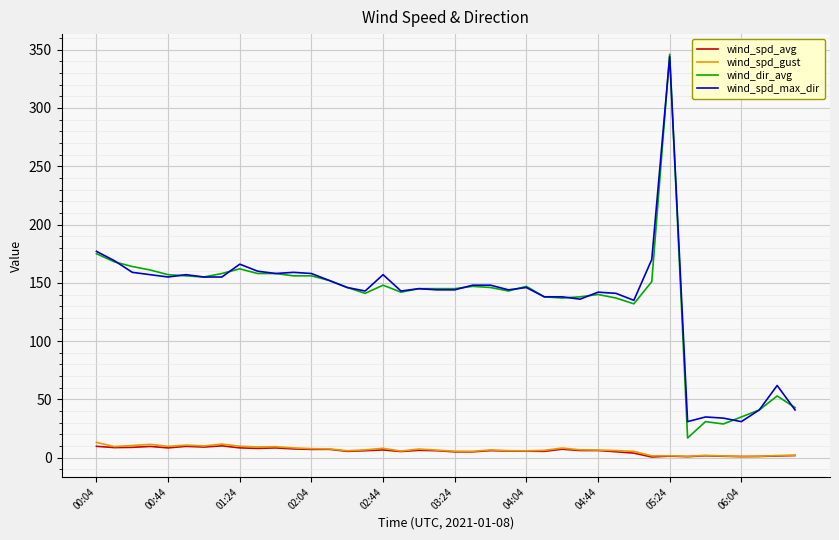

True or false: wind_dir_avg and wind_spd_avg cross at least once.

False